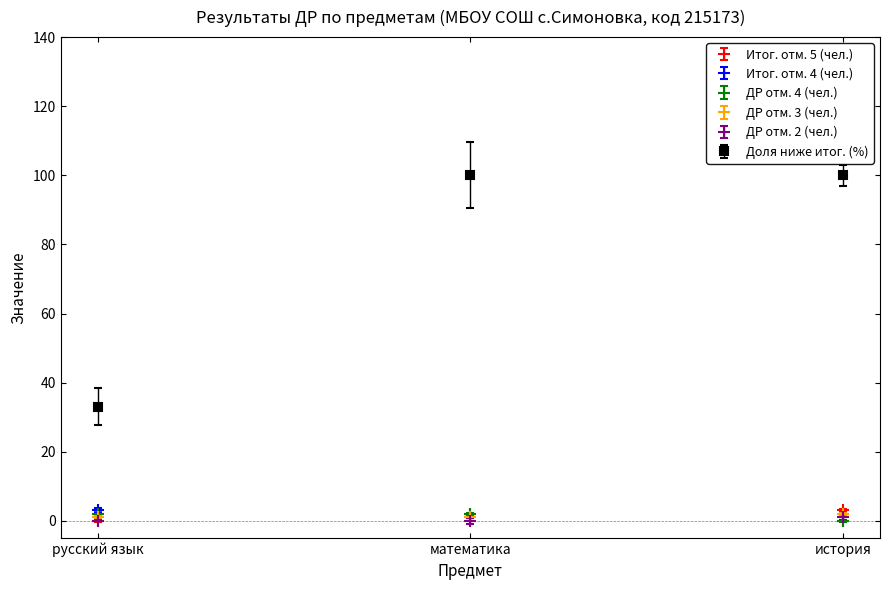

What is the label of the 1st point from the right?

история